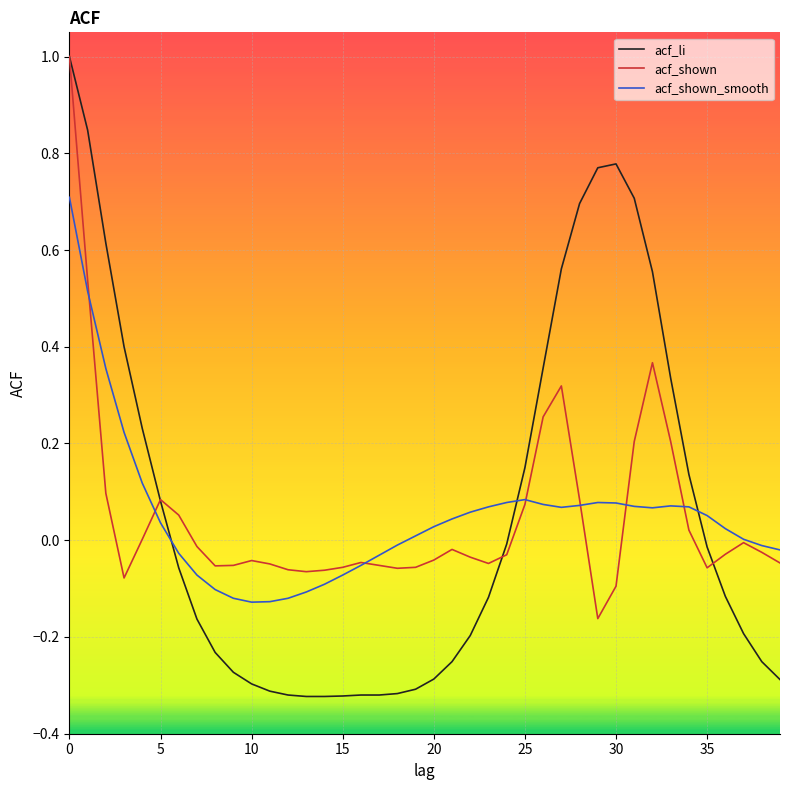

Which series has the largest range (max minus min)?

acf_li